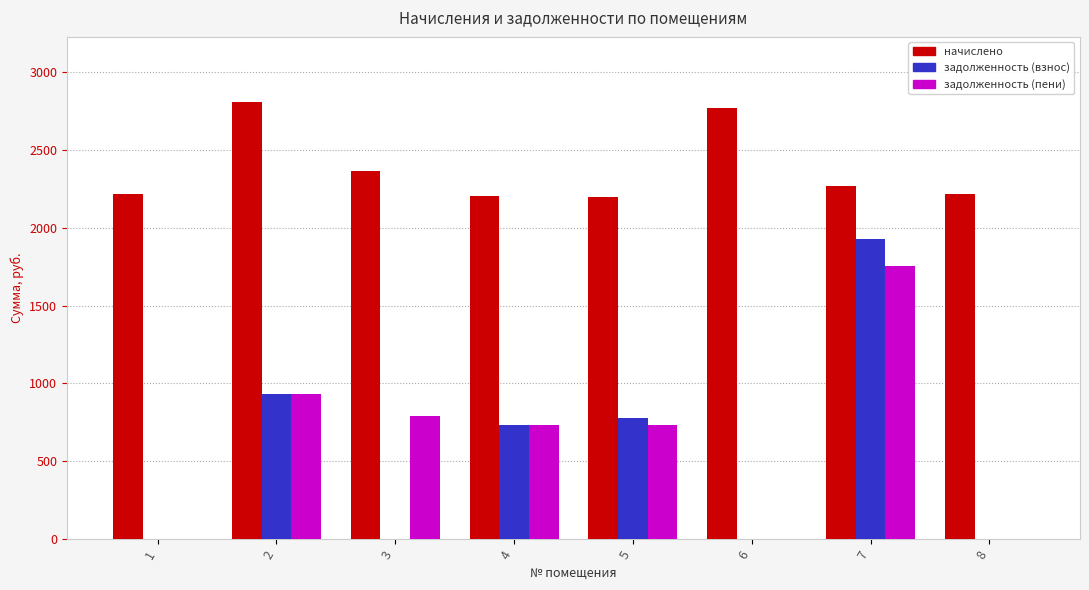

Are the bars grouped side by side (vs. stacked)?

Yes